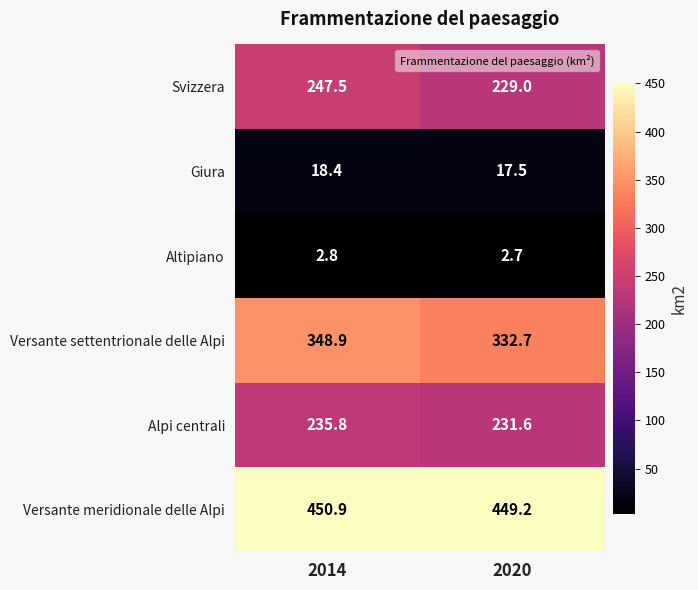

What is the difference between the maximum and minimum values in the Versante meridionale delle Alpi series?

1.7